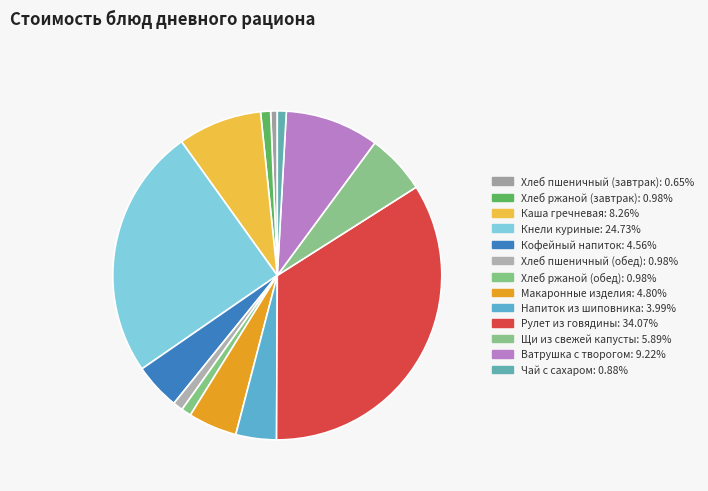

Which slice is the smallest?

Хлеб пшеничный (завтрак)